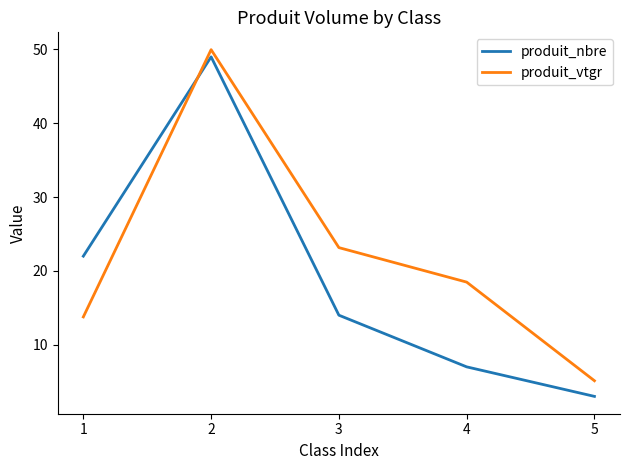

List the series in order of their overall mean, lowest first.

produit_nbre, produit_vtgr